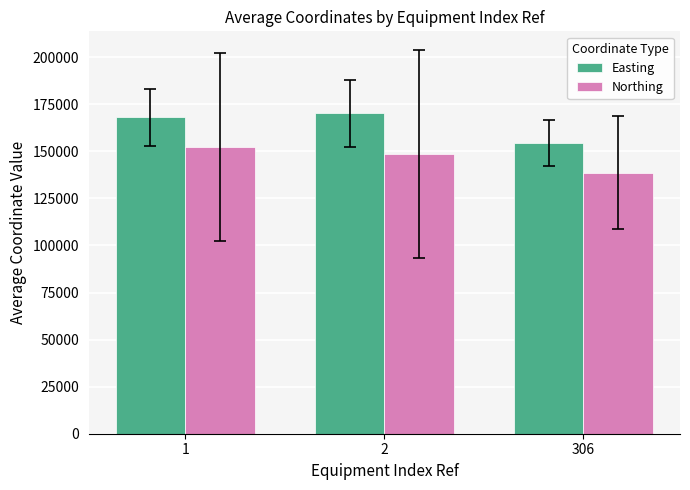

How many data points does each series have?

3